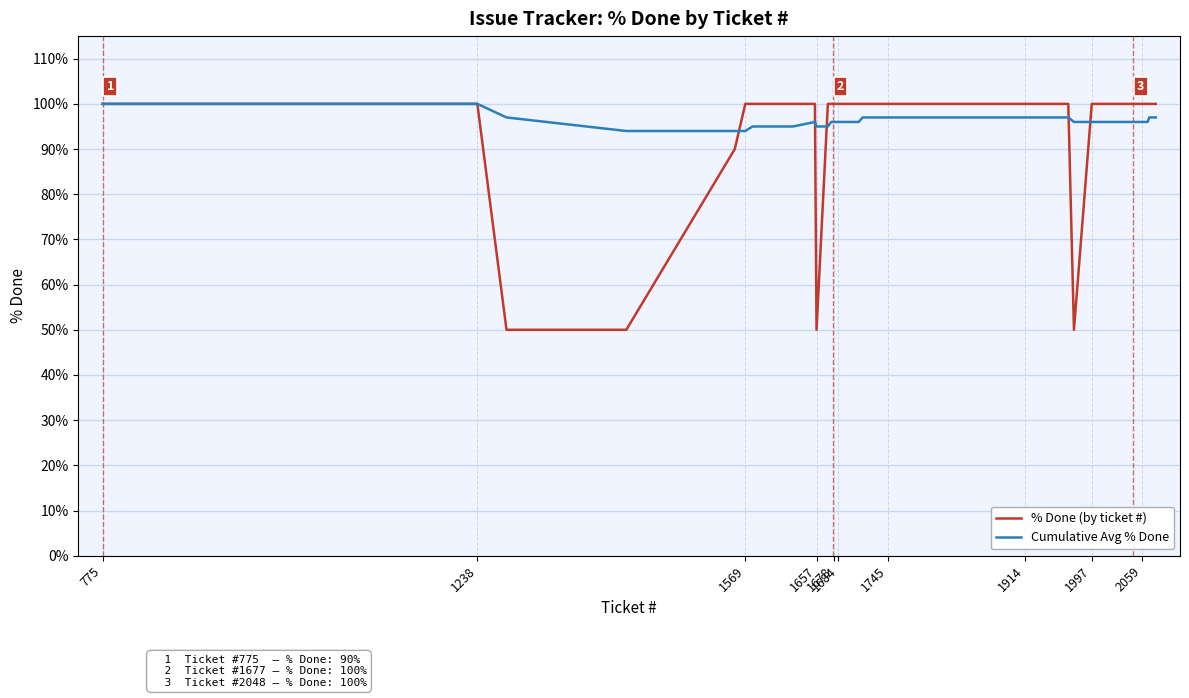

Which series has the largest range (max minus min)?

% Done (by ticket #)